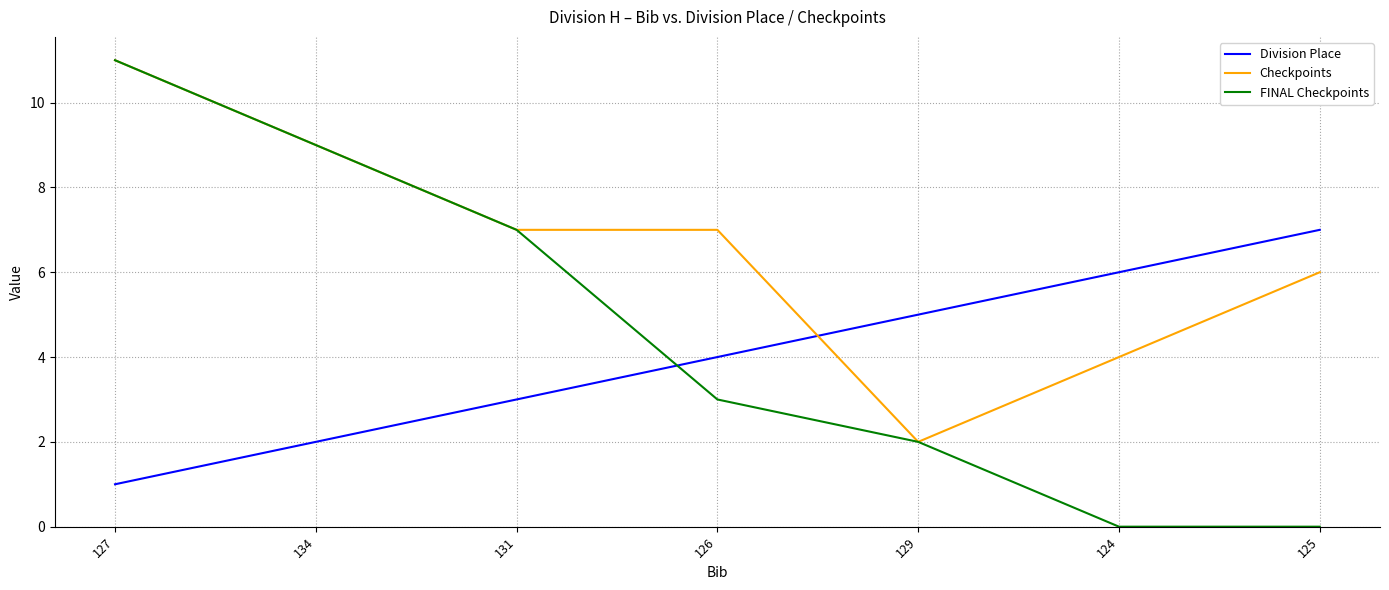

At how many categories does at least one series exceed 0?

7